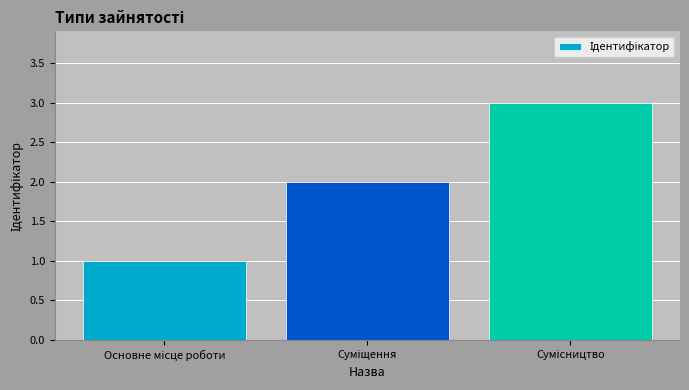

What is the sum of all values?

6